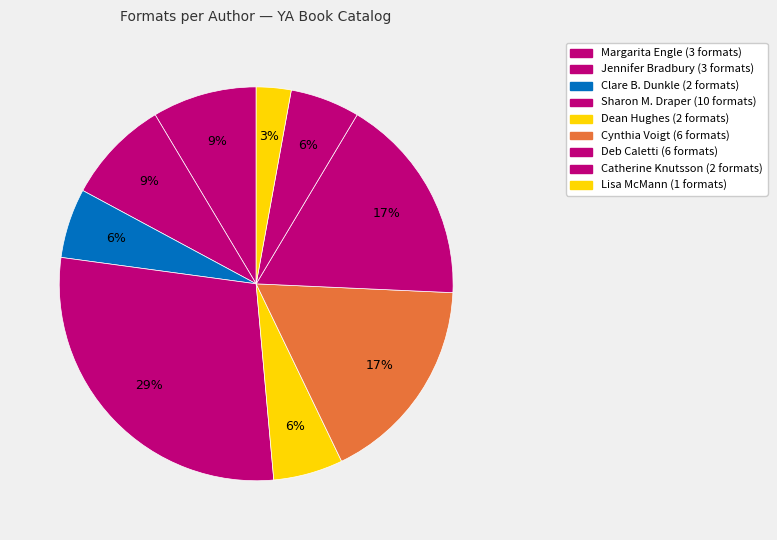

Count the number of slices in the pie.

9